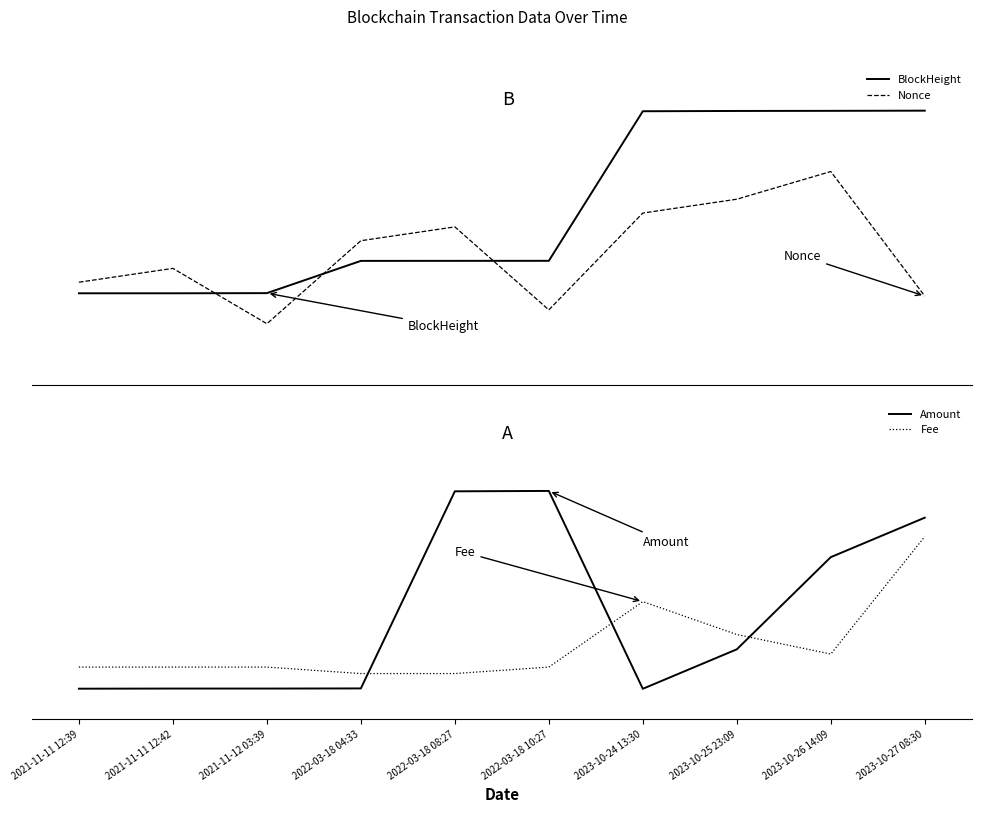

What is the value of the Amount point at the 8th from the left?

0.2